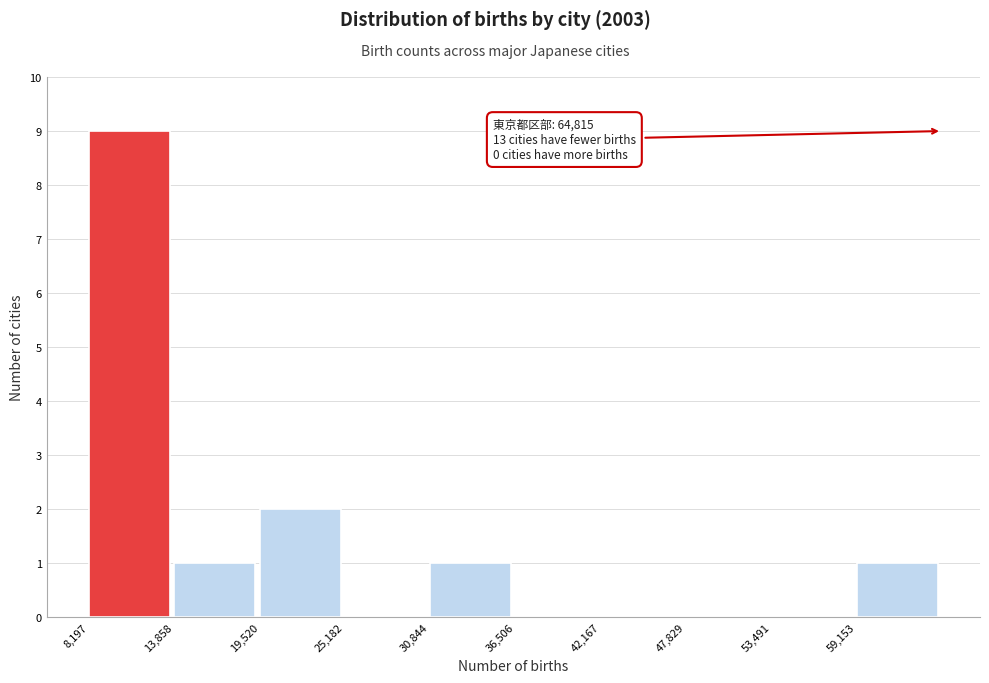

Which range on the x-axis has the tallest bar?

8000 to 14000